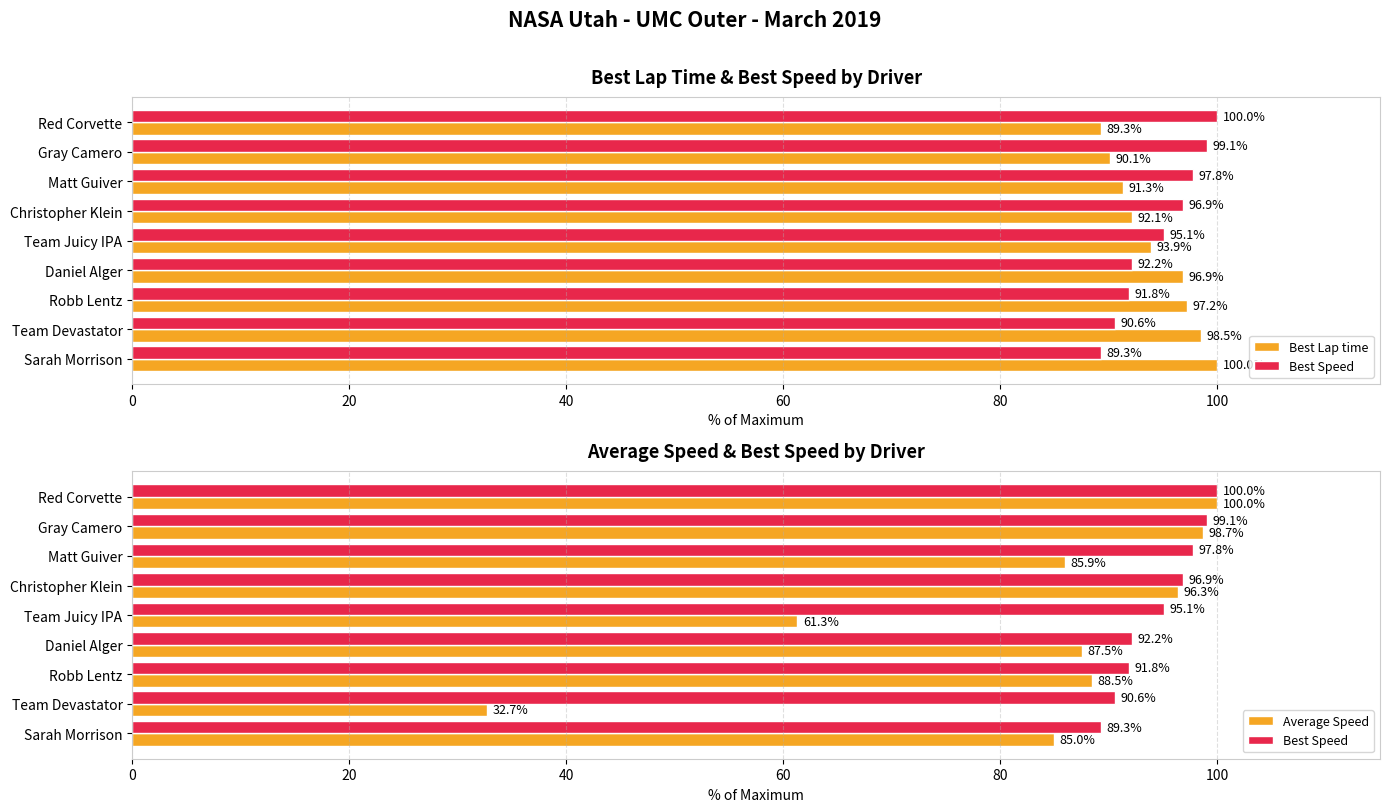

Reading left to right, extract all data points from this chart.

Best Lap time: 89.3	90.1	91.3	92.1	93.9	96.9	97.2	98.5	100.0
Best Speed: 100.0	99.1	97.8	96.9	95.1	92.2	91.8	90.6	89.3
Average Speed: 100.0	98.7	85.9	96.3	61.3	87.5	88.5	32.7	85.0